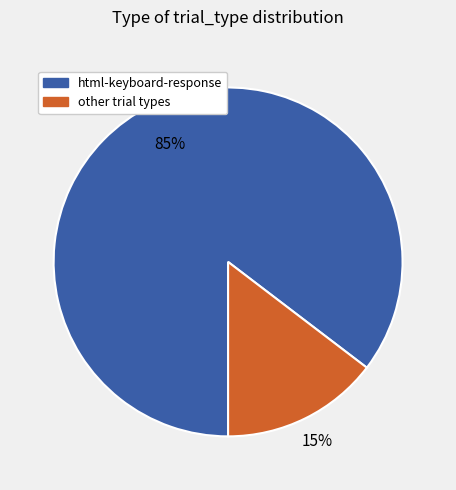

To the nearest percent, what is the average slice percentage?

50%